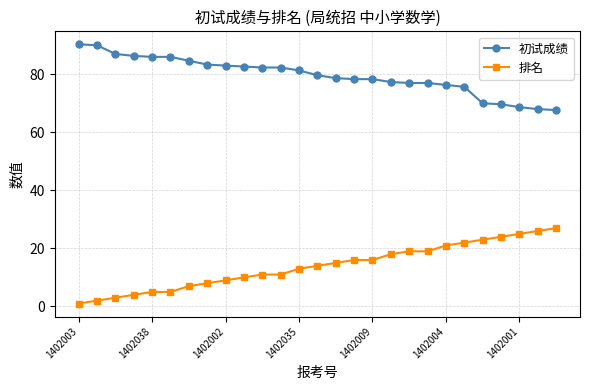

How many series are shown in this chart?

2